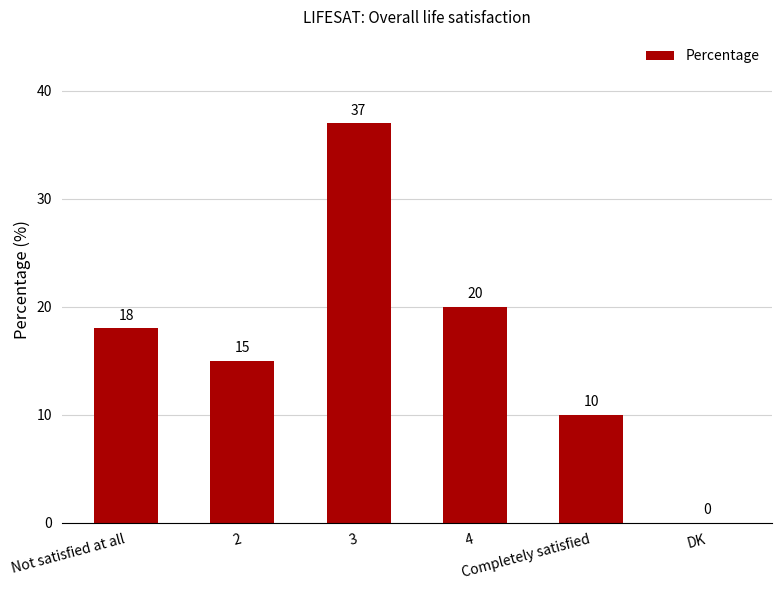

What is the difference between the values at 3 and 4?

17